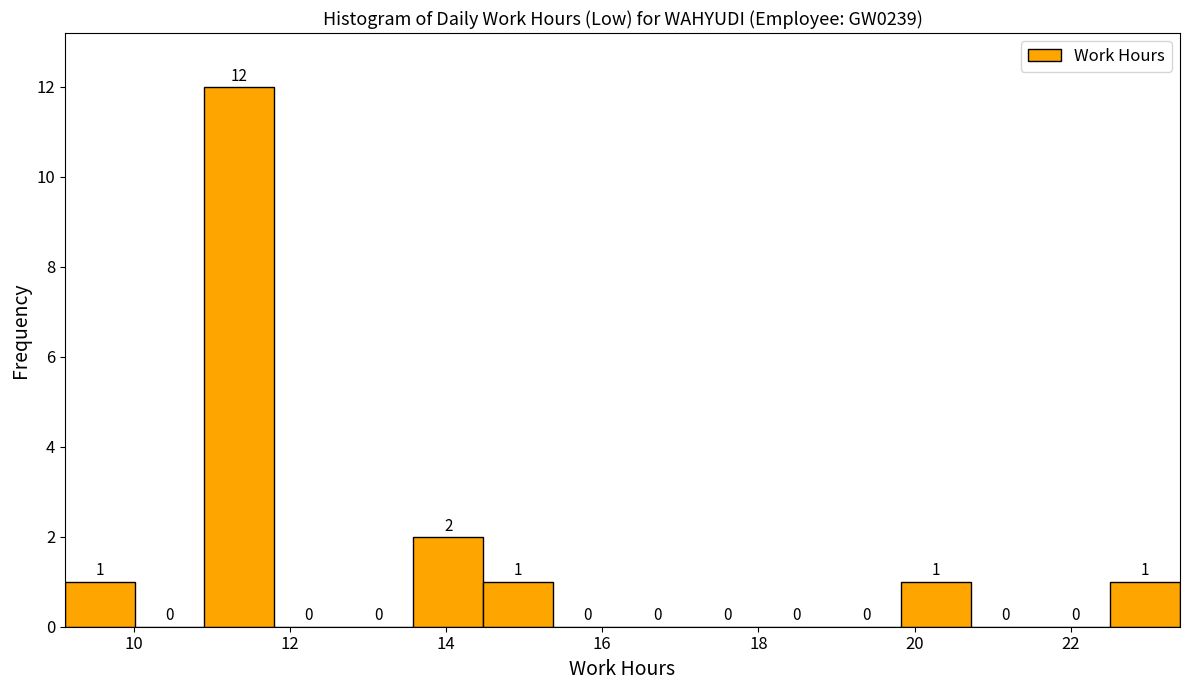

What is the height of the bar covering 14.4 to 15.4 on the x-axis? The bar edges are not printed on the chart, so give them approximately, as read against the axis.

1